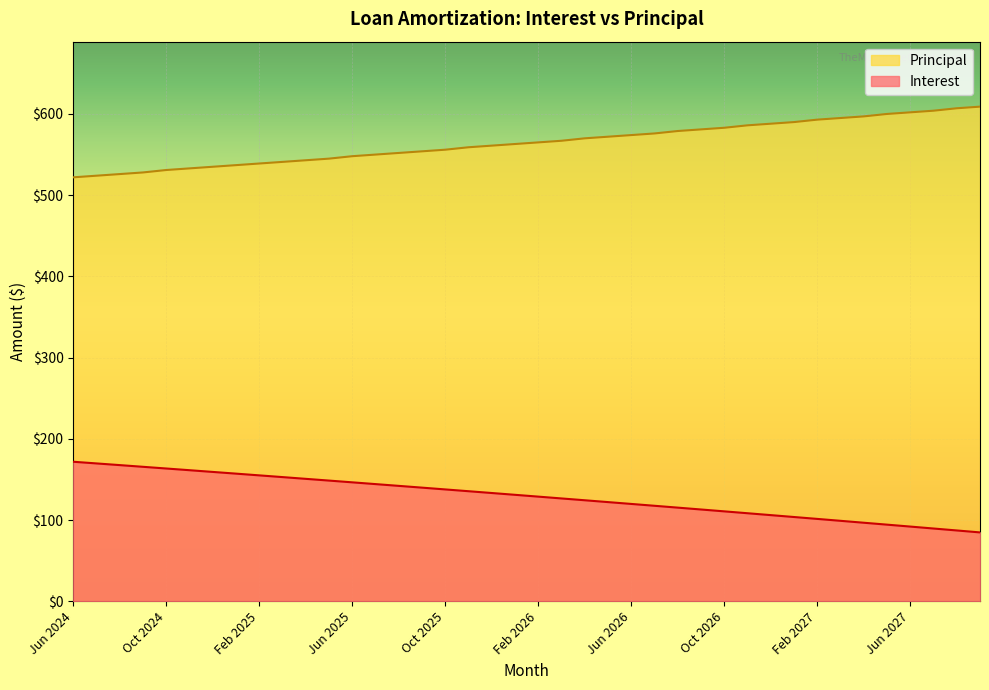

Rank the series at Apr 2025 from lowest to highest value.

Interest, Principal